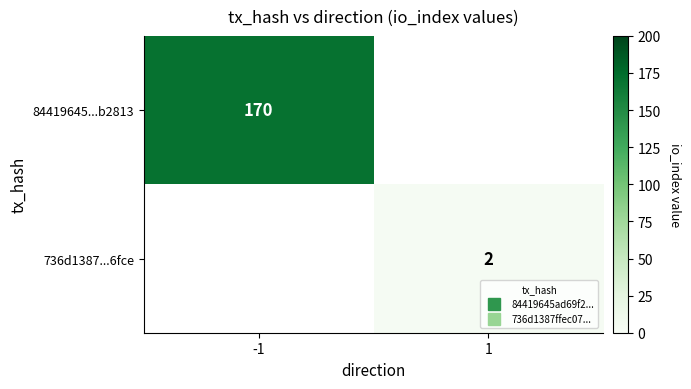

Which category has the highest value in the 736d1387...6fce series?

-1